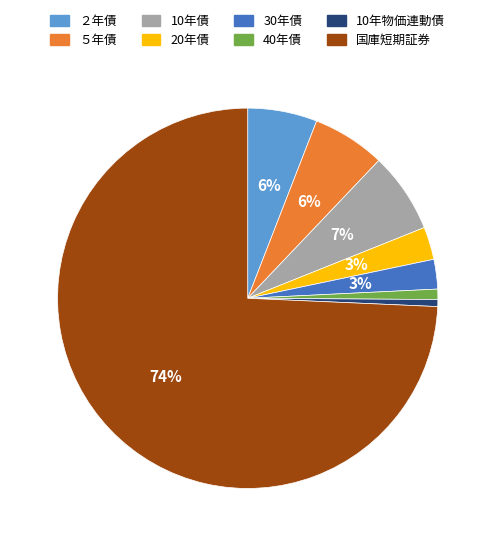

Between 20年債 and ５年債, which is larger?

５年債